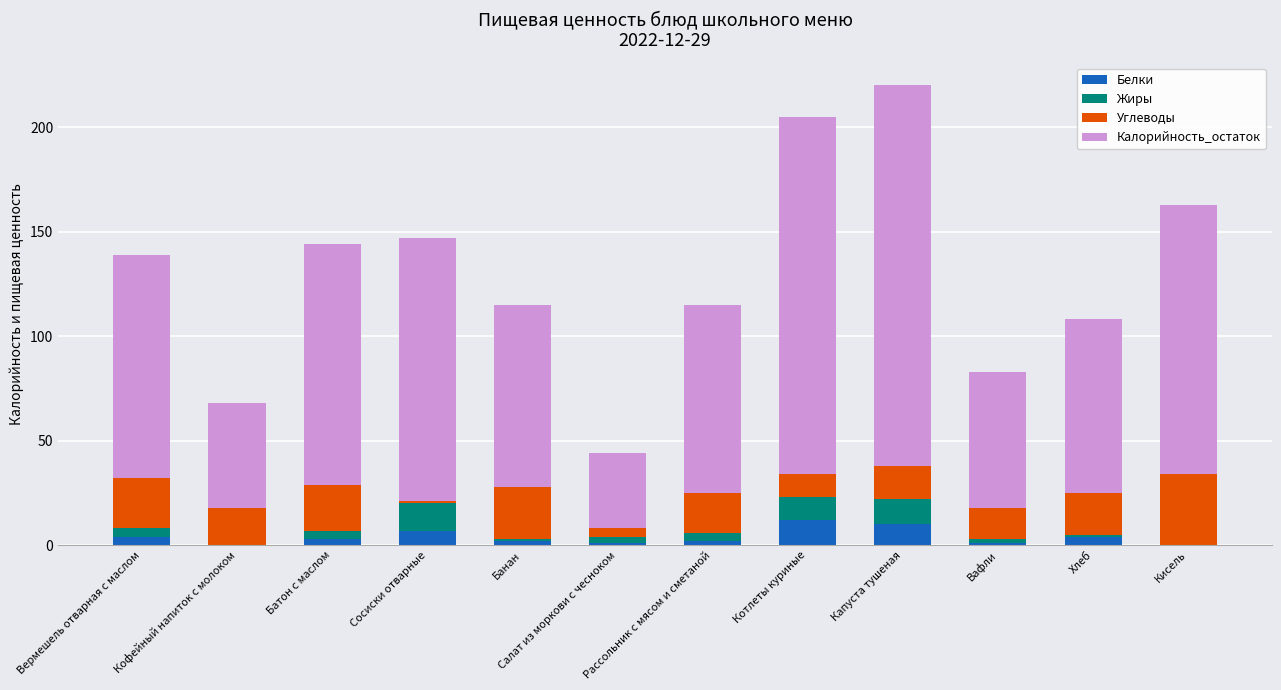

What is the maximum value for Белки?

12